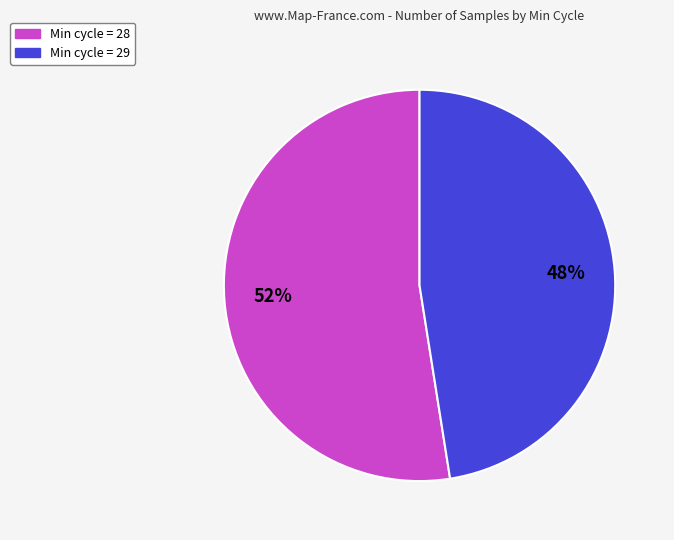

To the nearest percent, what is the average slice percentage?

50%